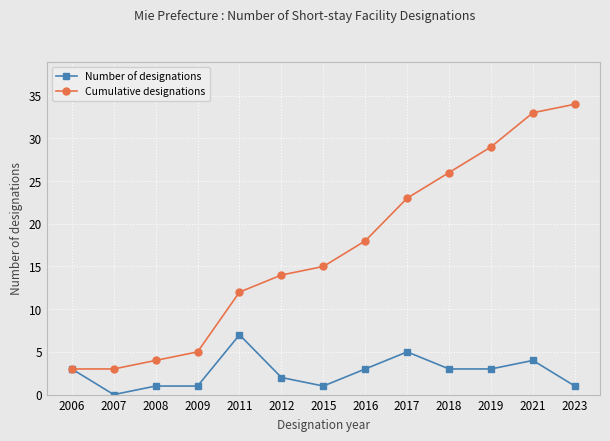

What is the sum of the Cumulative designations values at 2017 and 2023?

57